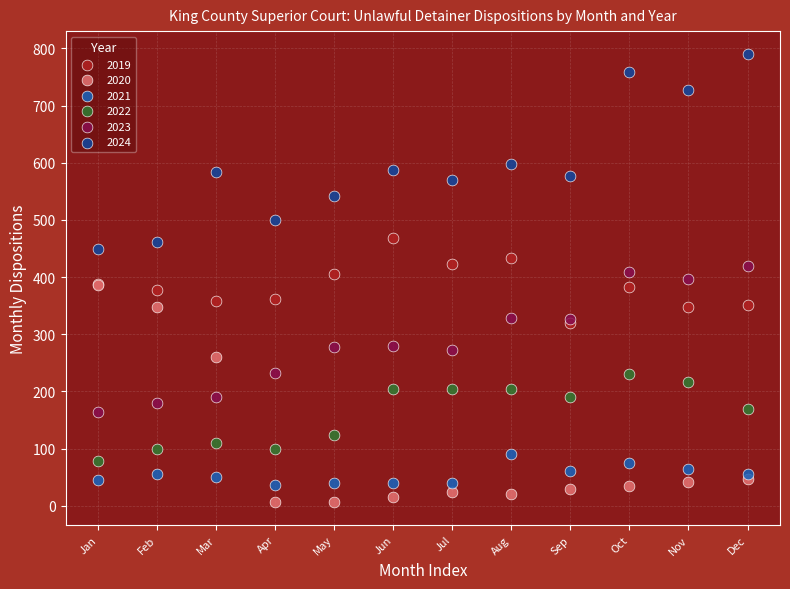

Which series contains the highest Y value?

2024